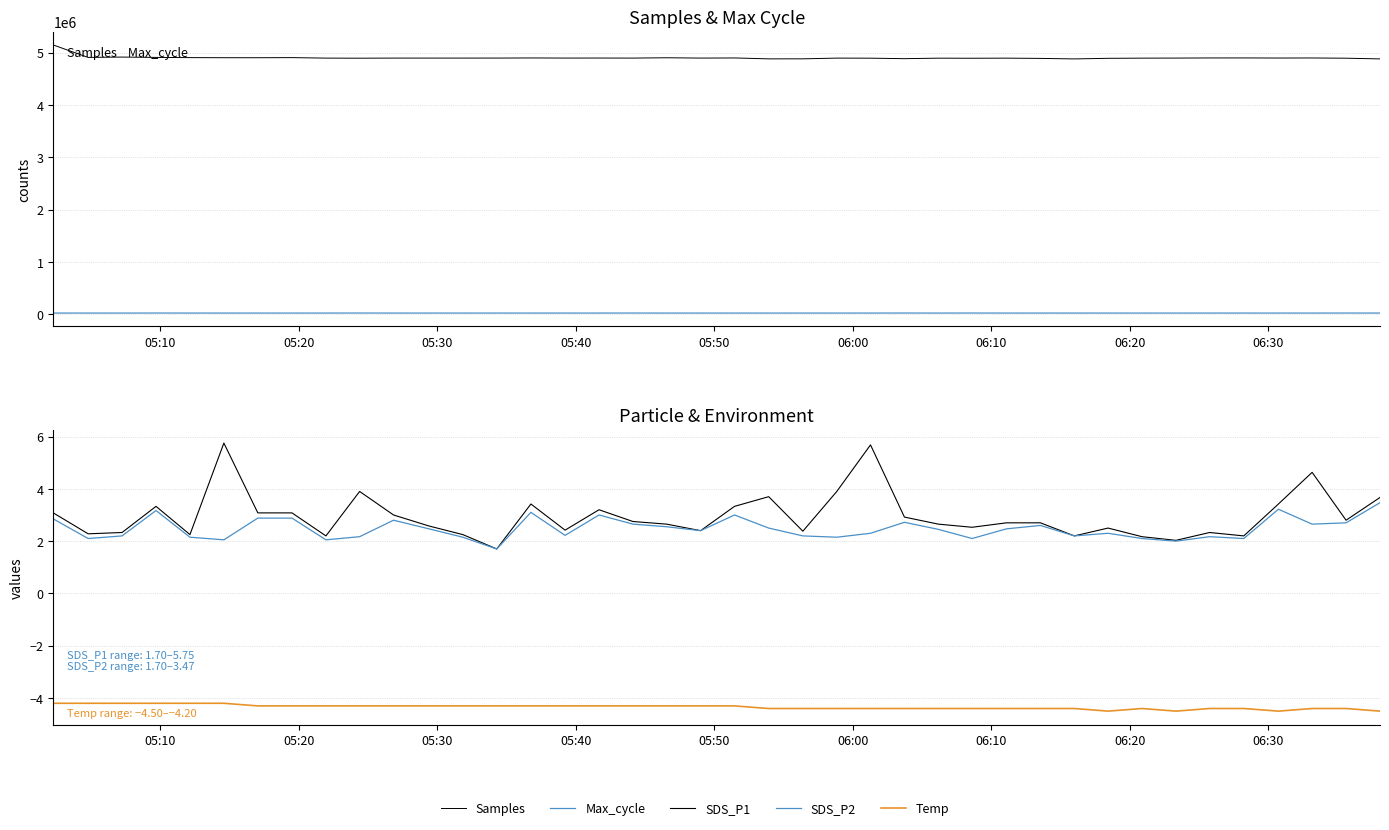

Is the value of Temp at 10 greater than the value of Samples at 19?

No